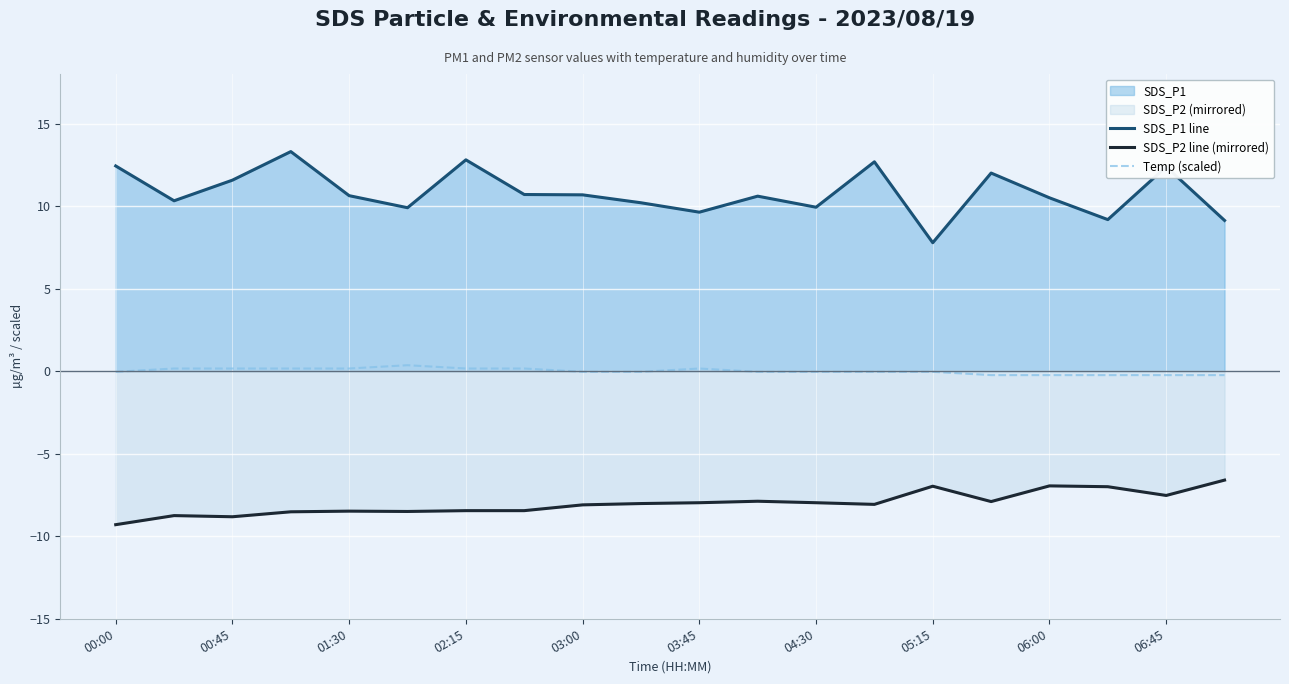

What is the maximum value shown in the chart?

13.3